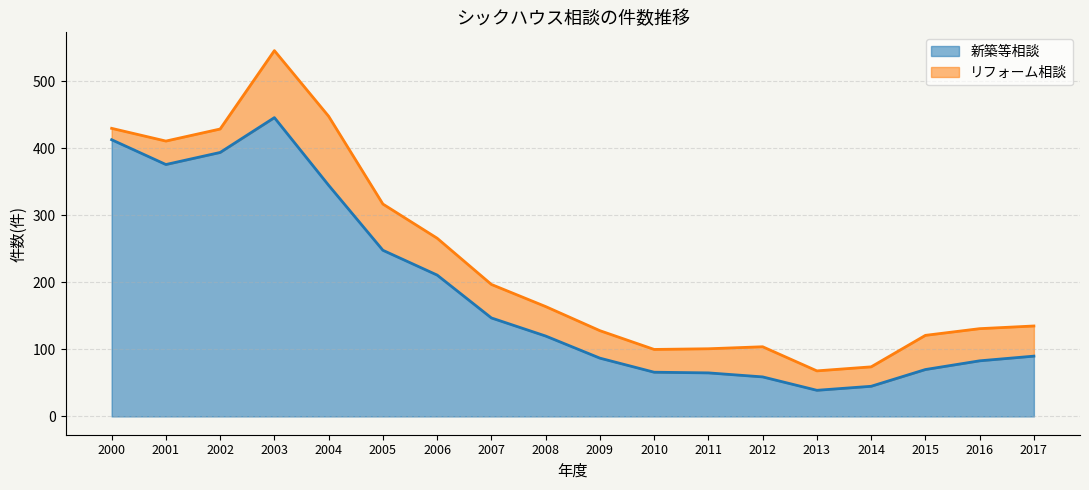

Rank the categories by value from highest to lowest.

2003, 2000, 2002, 2001, 2004, 2005, 2006, 2007, 2008, 2017, 2009, 2016, 2015, 2010, 2011, 2012, 2014, 2013